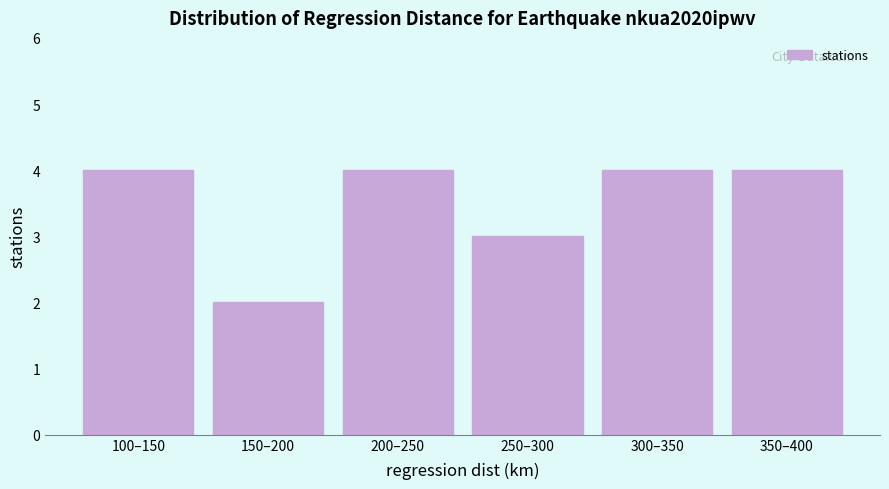

Reading left to right, list all the values displayed in this chart.

100–150=4	150–200=2	200–250=4	250–300=3	300–350=4	350–400=4